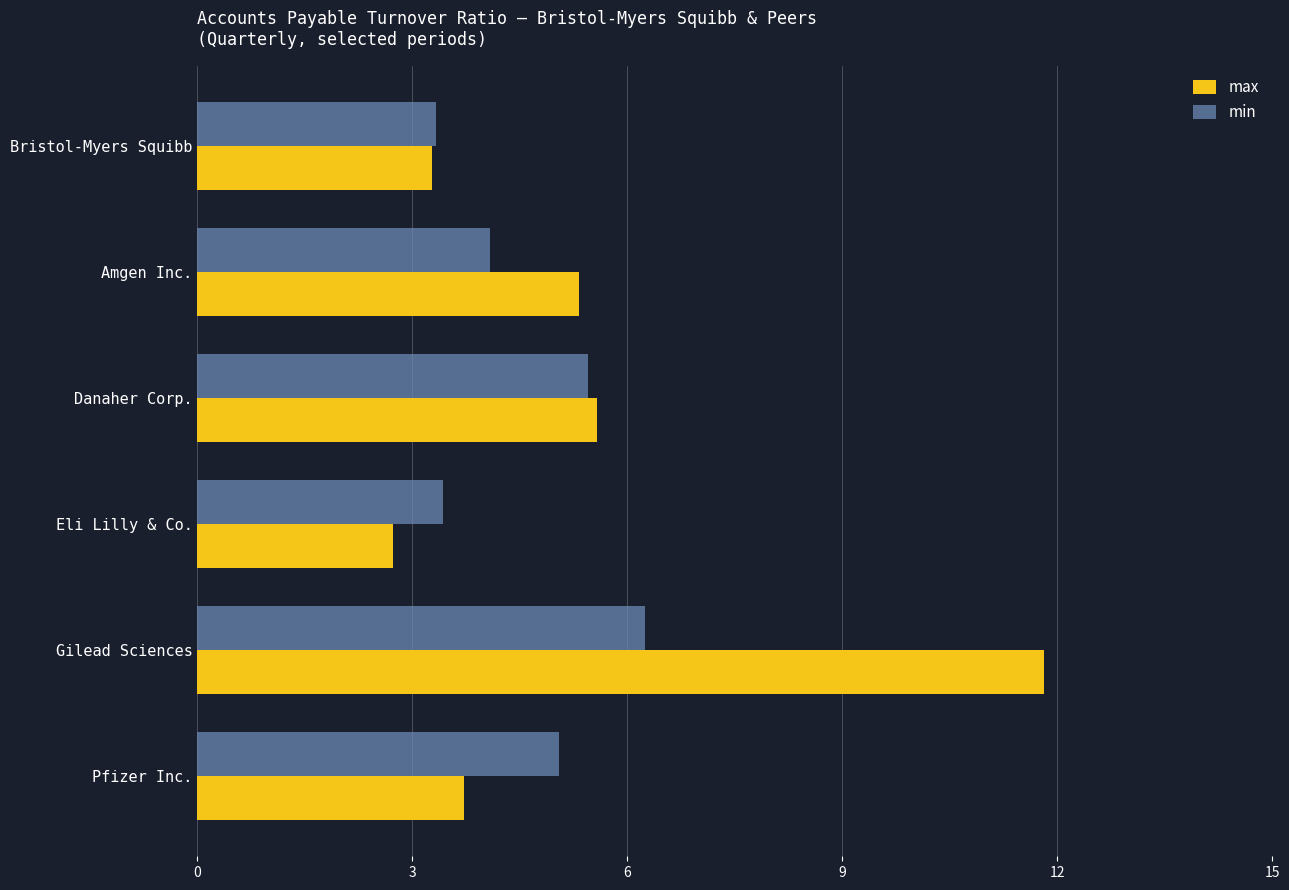

What is the average value of the max series?

5.4